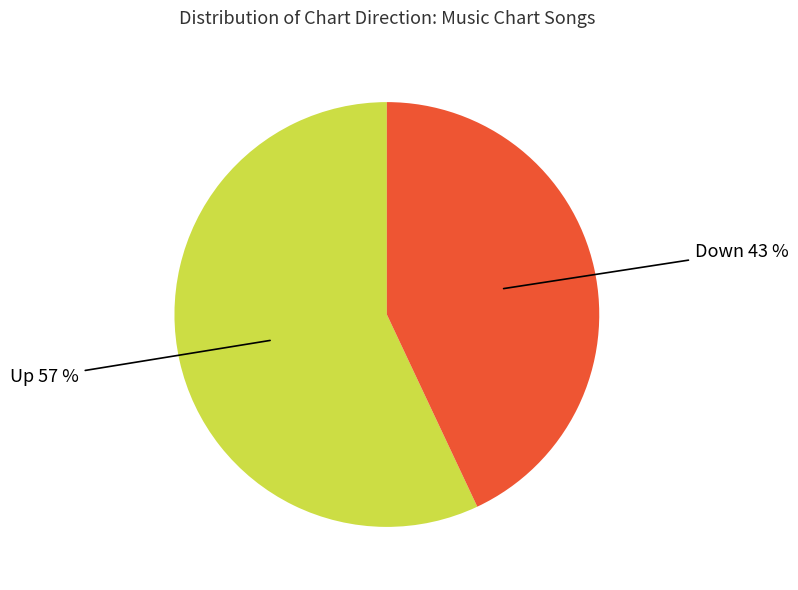

Which slice represents more than half of the pie?

Up